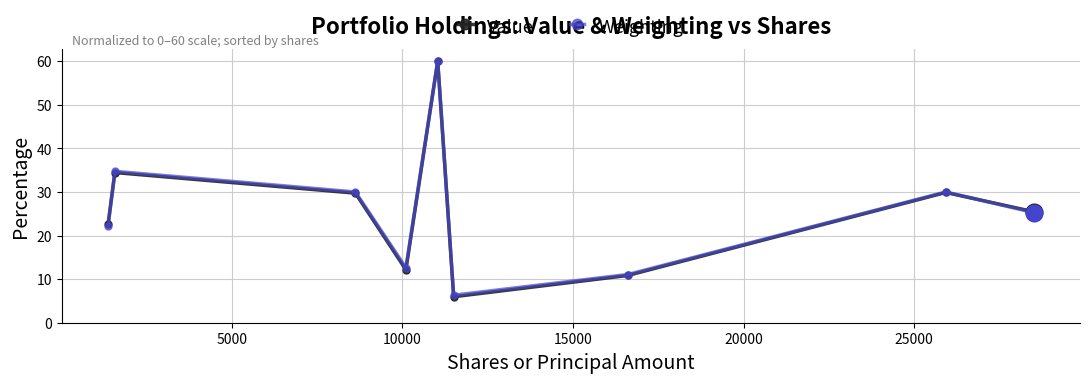

True or false: Weighting has more than 2 points higher than both neighbors.

True